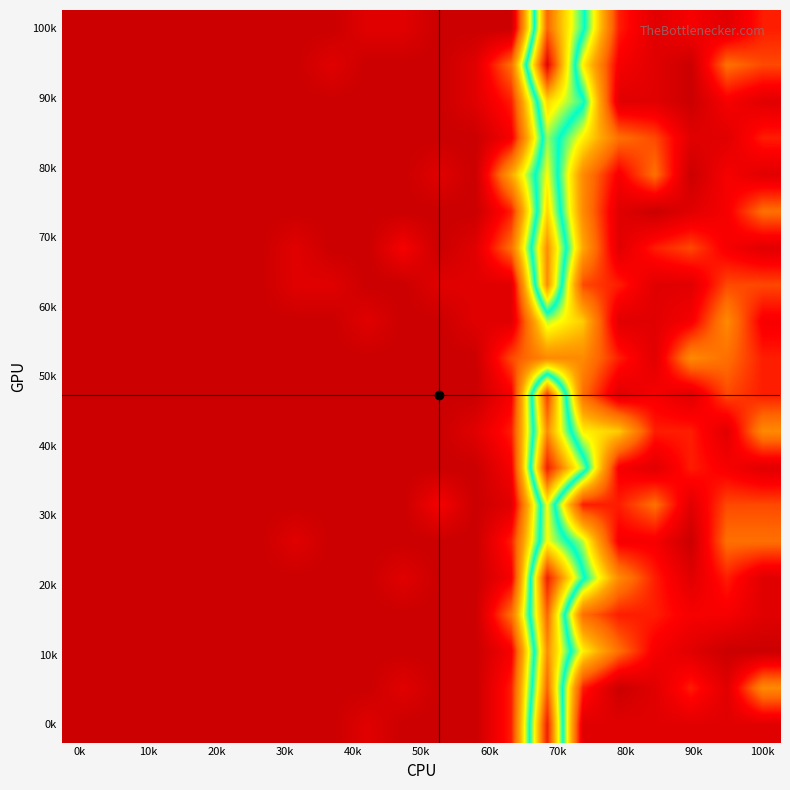

How many categories are shown in the chart?

20